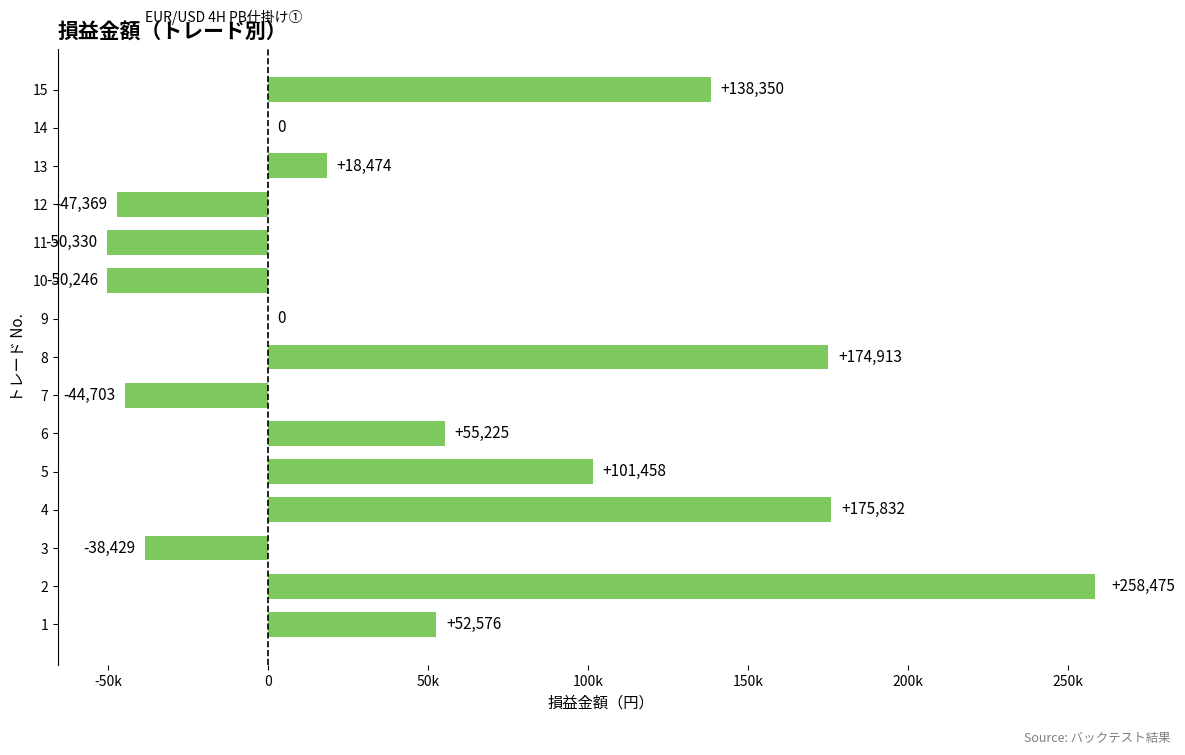

Are the bars horizontal?

Yes